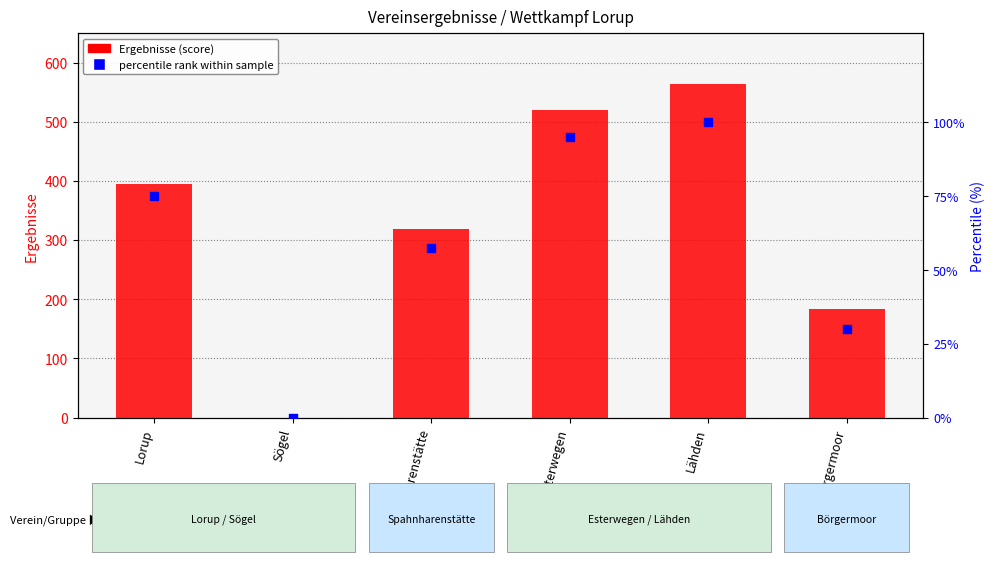

What are all the series names shown in the legend?

Ergebnisse (score), percentile rank within sample